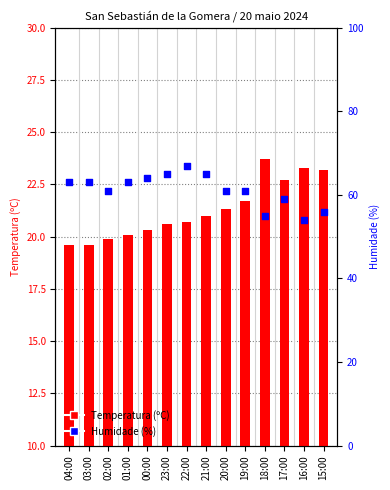

Which series has the largest total across all categories?

Humidade (%)